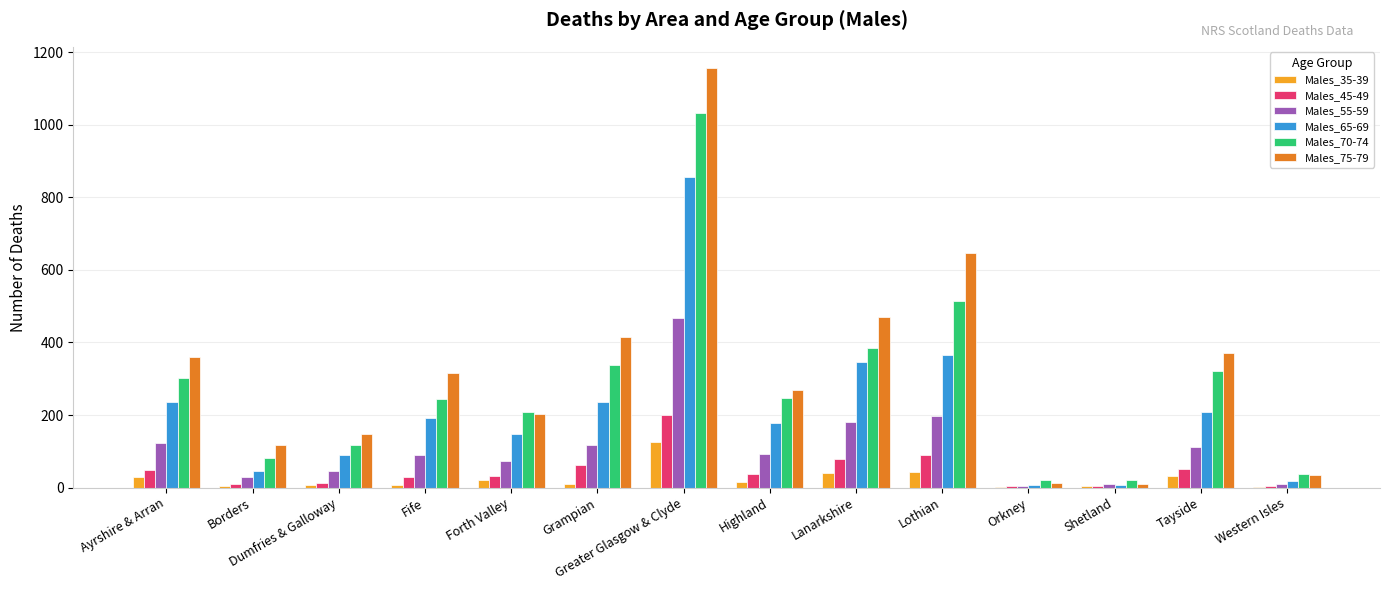

Is the value of Males_55-59 at Fife greater than the value of Males_75-79 at Orkney?

Yes